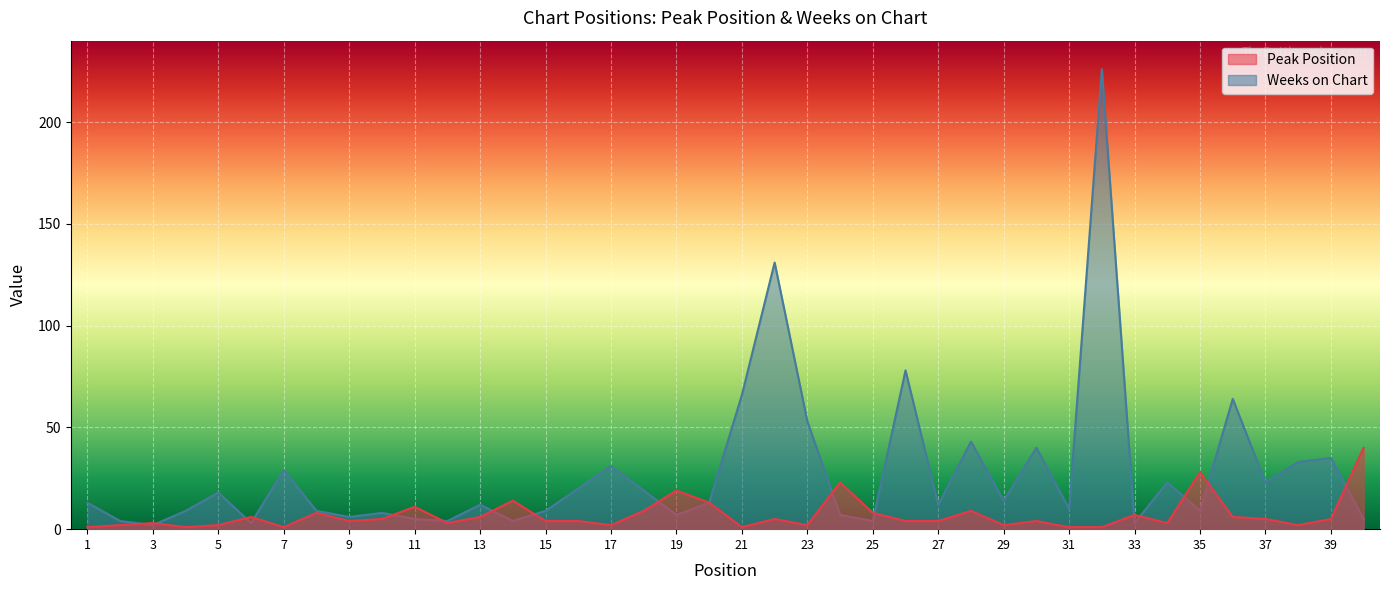

At which category does Weeks on Chart reach its first local valley?

3